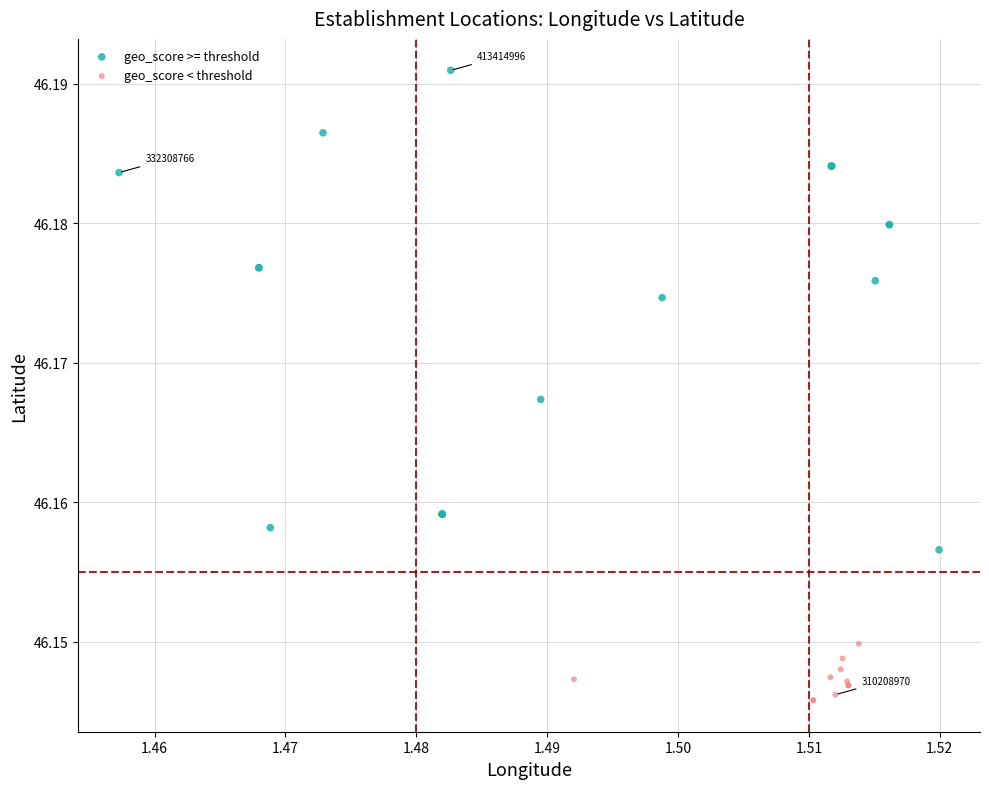

Which series contains the lowest Y value?

geo_score < threshold